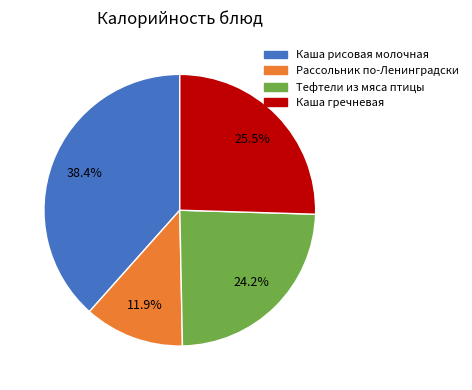

What is the largest slice in the pie chart?

Каша рисовая молочная